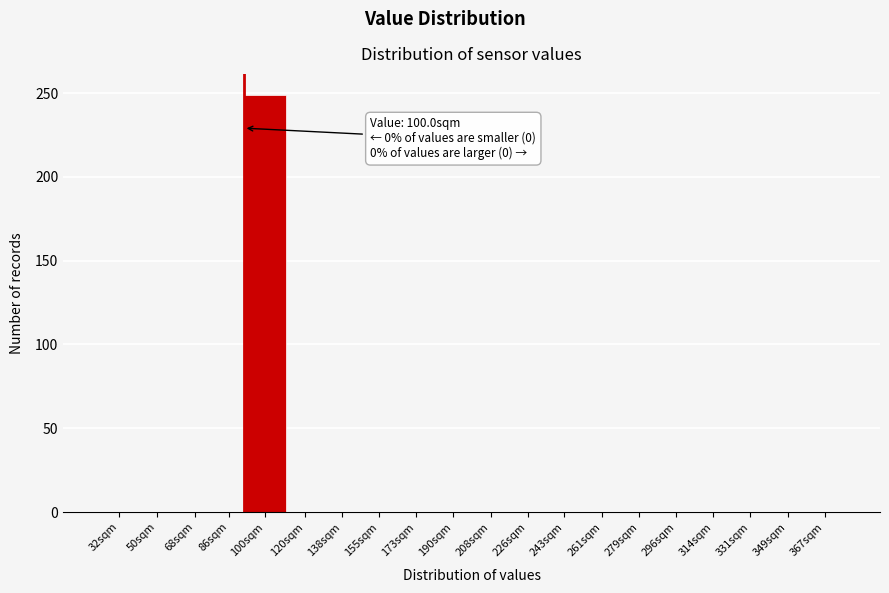

Reading left to right, what are all the values shown in this chart?

32sqm=0	50sqm=0	68sqm=0	86sqm=0	100sqm=249	120sqm=0	138sqm=0	155sqm=0	173sqm=0	190sqm=0	208sqm=0	226sqm=0	243sqm=0	261sqm=0	279sqm=0	296sqm=0	314sqm=0	331sqm=0	349sqm=0	367sqm=0